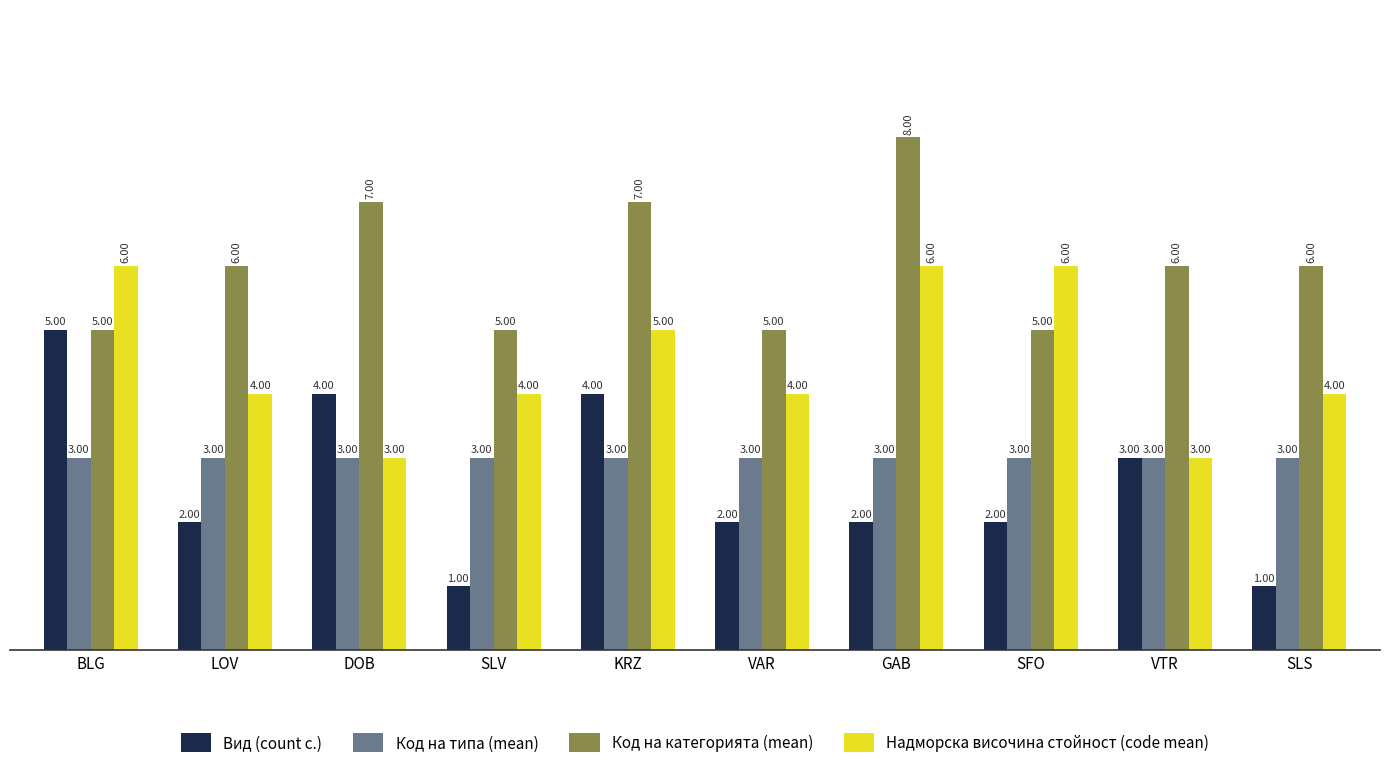

How many bars are there in total?

40